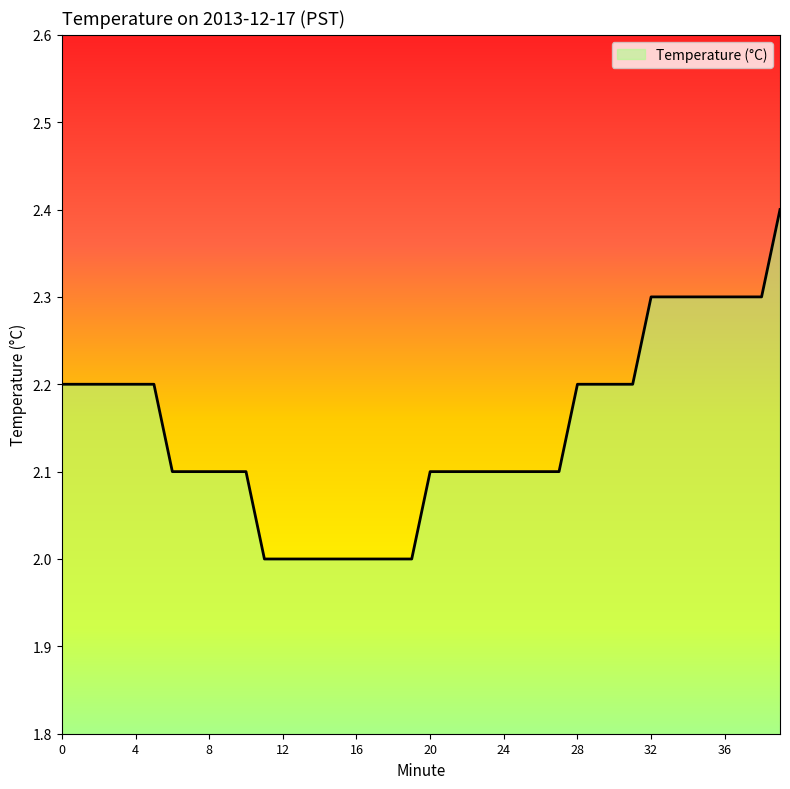

Does the chart display data point markers on the line(s)?

No